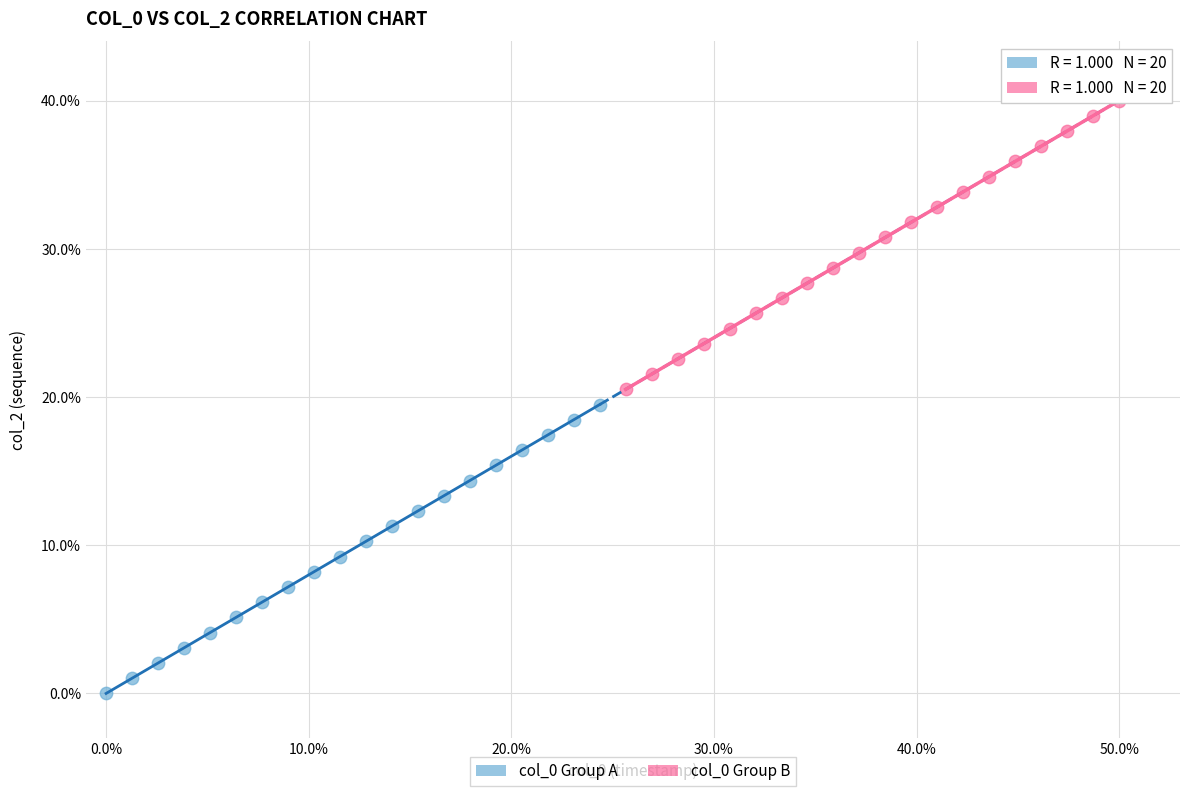

Which series reaches the maximum Y coordinate?

col_0 Group B